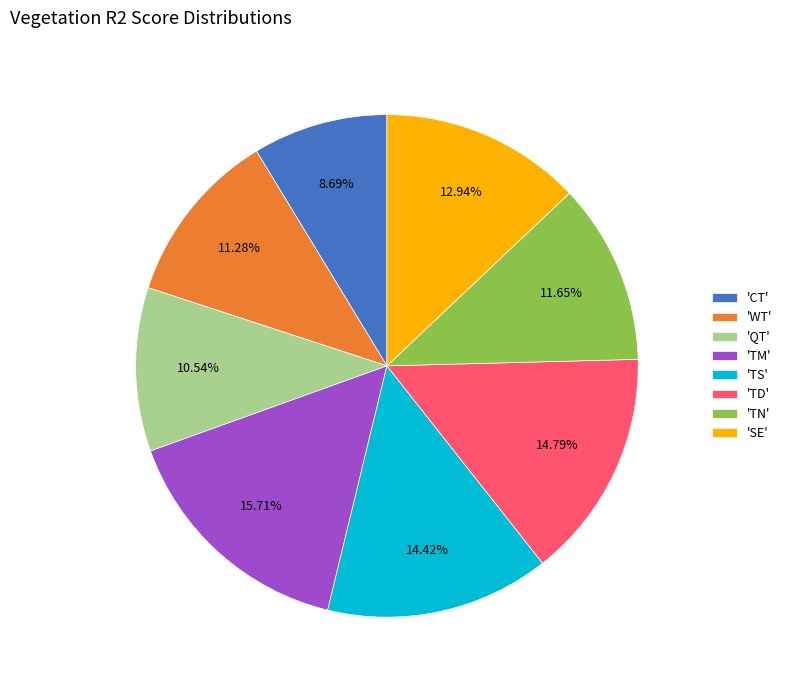

Is the sum of 'TD' and 'TM' greater than half?

No